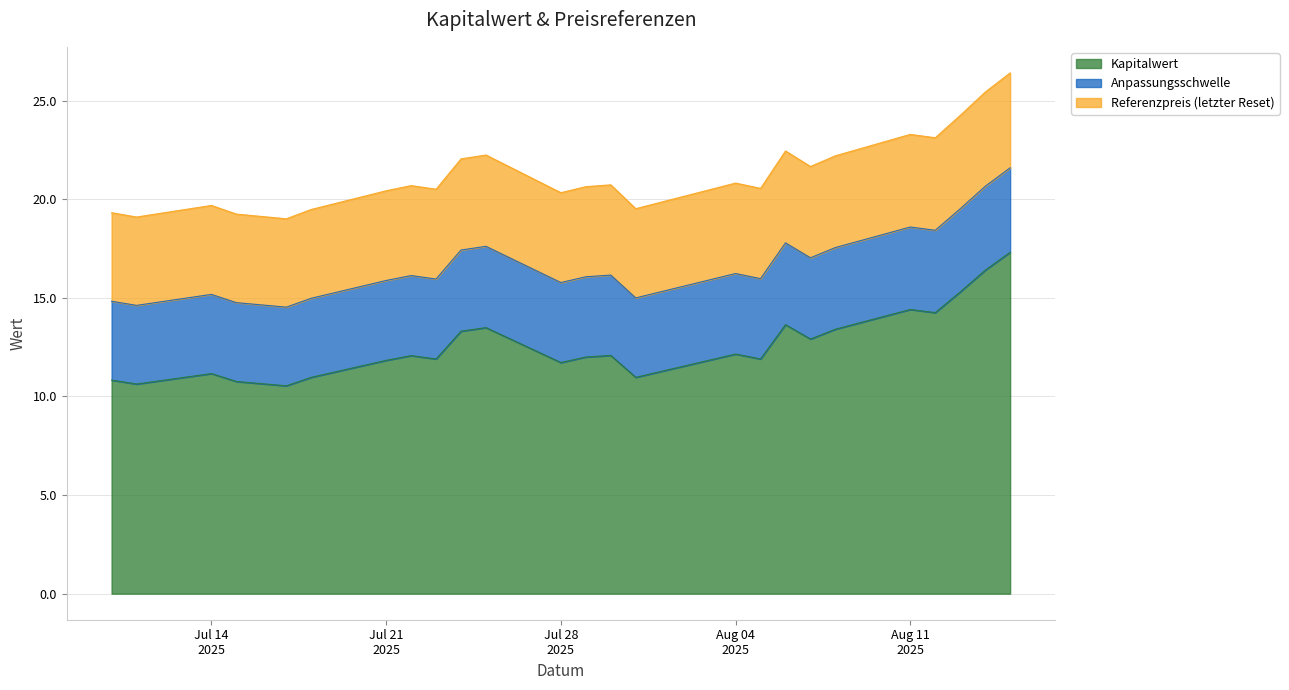

What is the label of the 18th point from the right?

2025-07-22